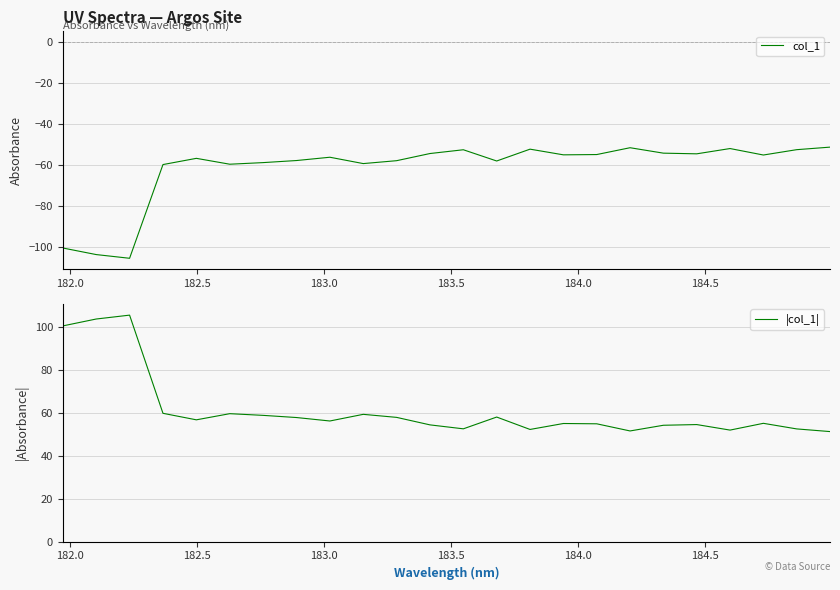

What is the lowest value of the col_1 series?

-105.3